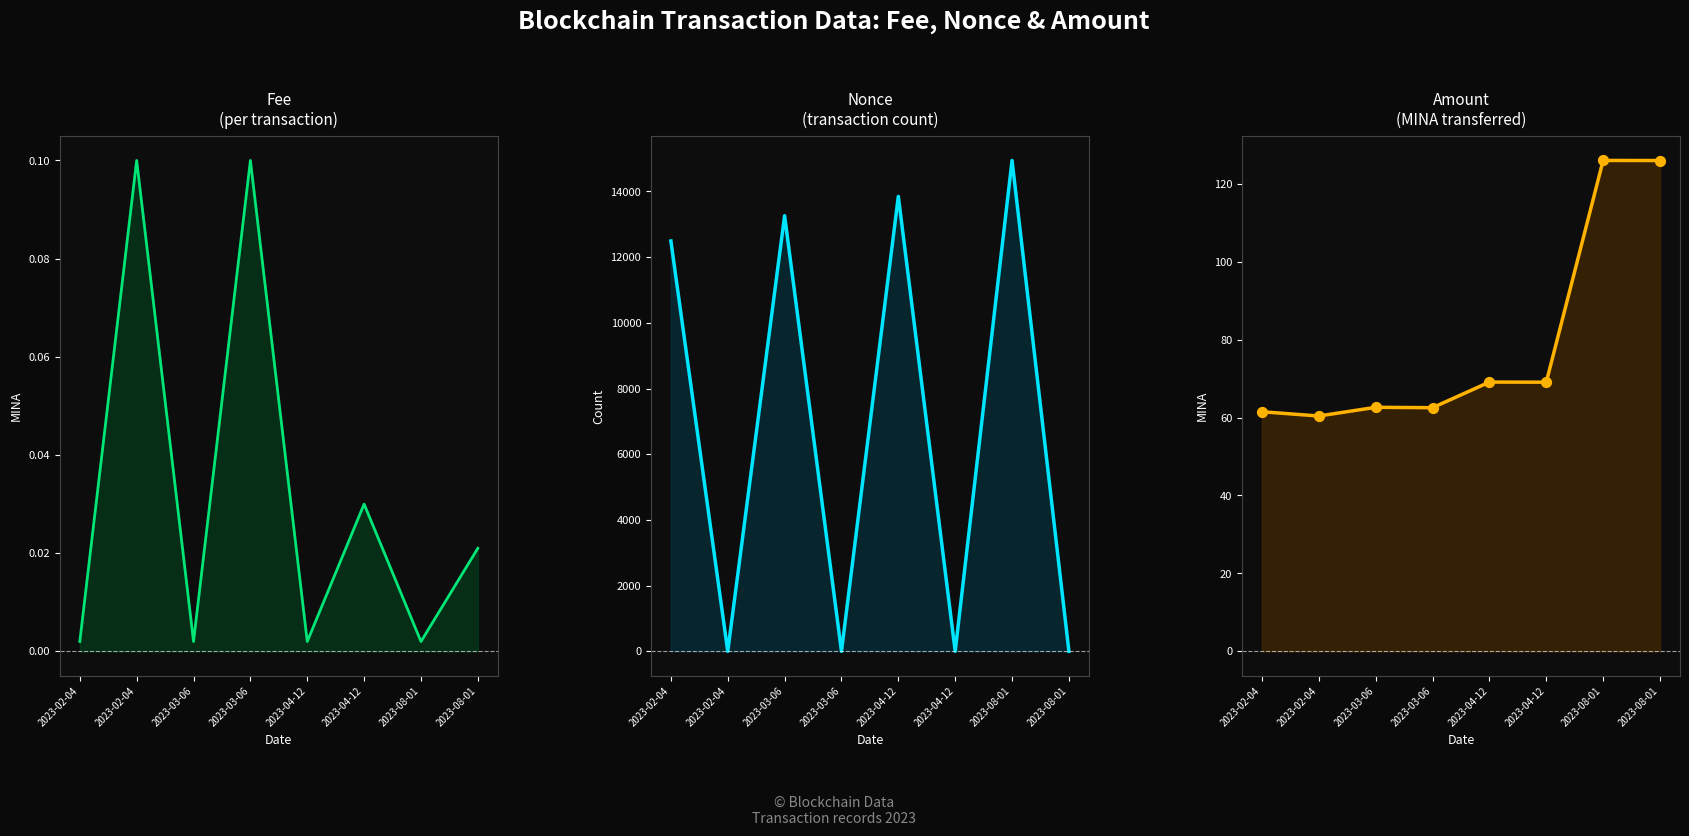

Which series has the largest total across all categories?

Nonce